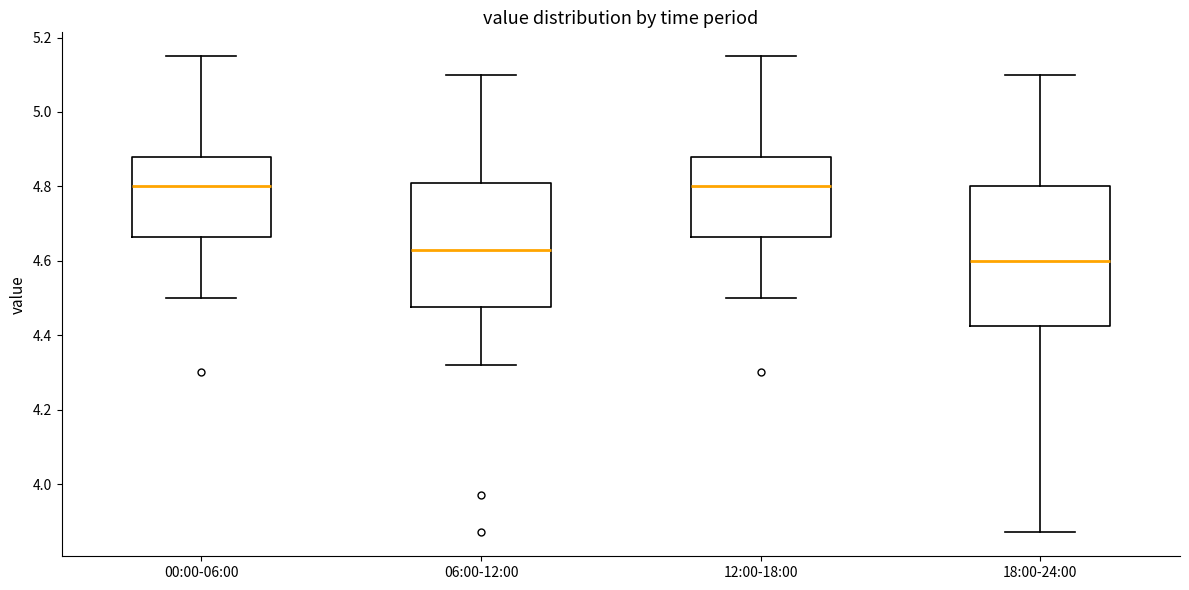

Reading left to right, transcribe this box plot: for each box, give where its median line is, the range the box spans, and where its two whiskers end, as read against the y-axis. The values are not printed on the chart, so give them approximately, as read against the axis.

00:00-06:00: median 4.80, box 4.66 to 4.88, whiskers 4.50 to 5.16
06:00-12:00: median 4.64, box 4.48 to 4.82, whiskers 4.32 to 5.10
12:00-18:00: median 4.80, box 4.66 to 4.88, whiskers 4.50 to 5.16
18:00-24:00: median 4.60, box 4.42 to 4.80, whiskers 3.88 to 5.10